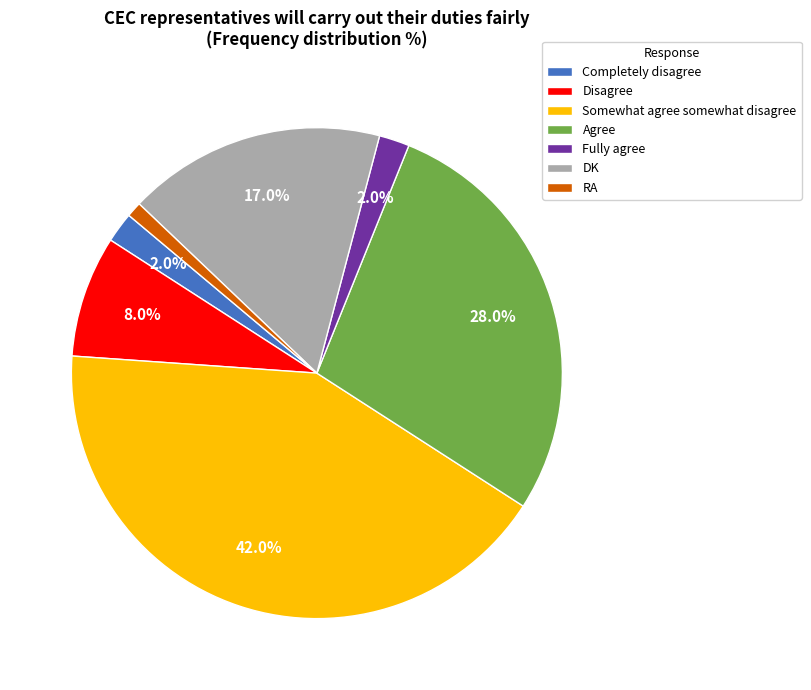

Does Agree represent more than half of the total?

No